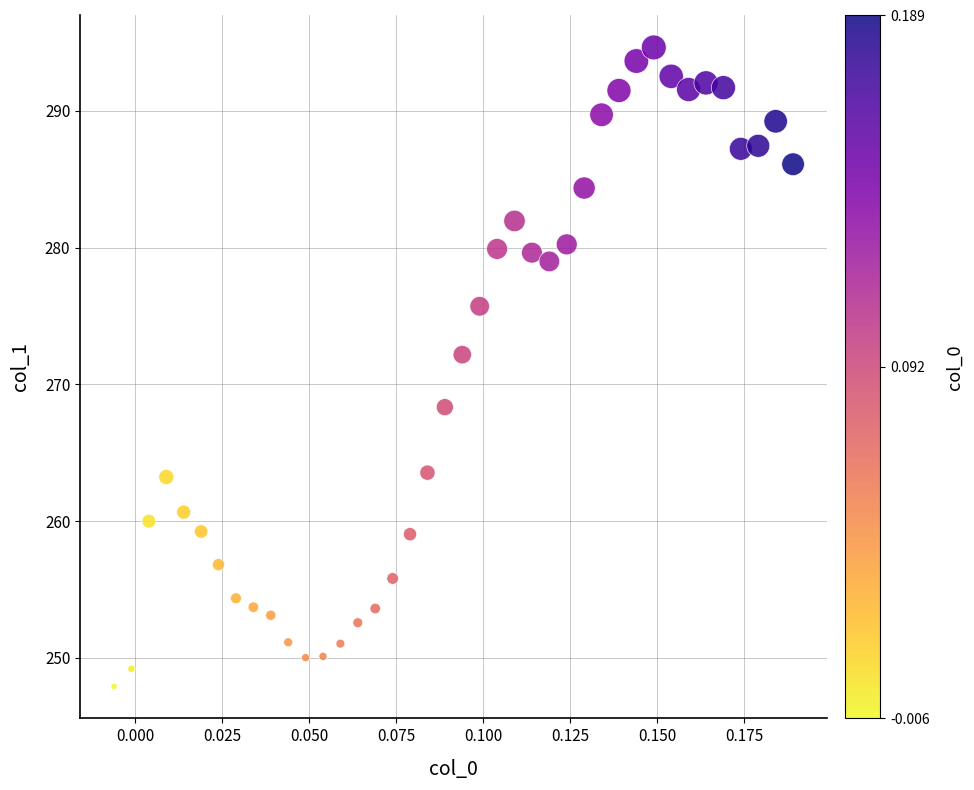

What is the range of Y values (max minus min)?

46.7